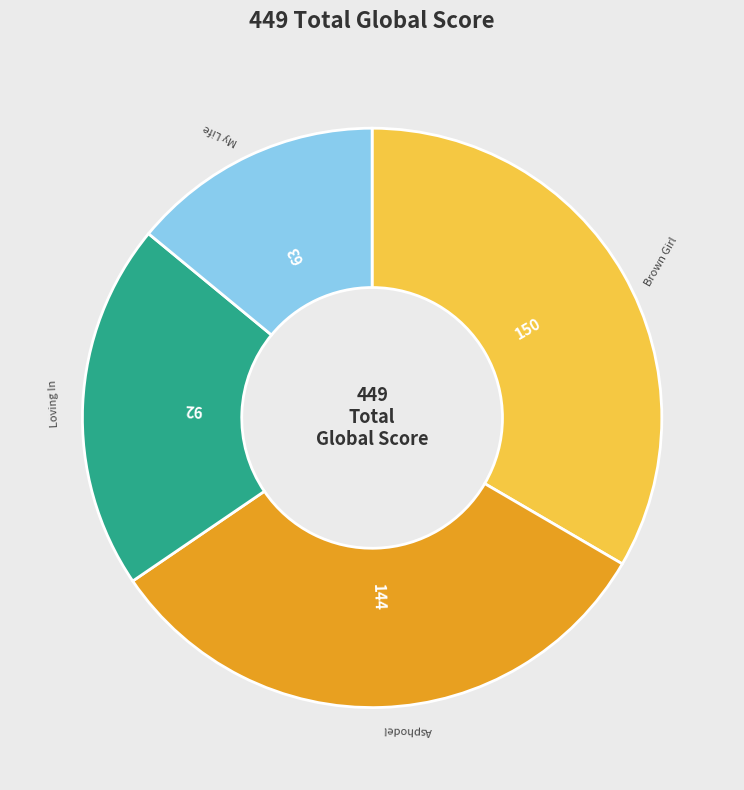

Does any single category account for the majority?

No